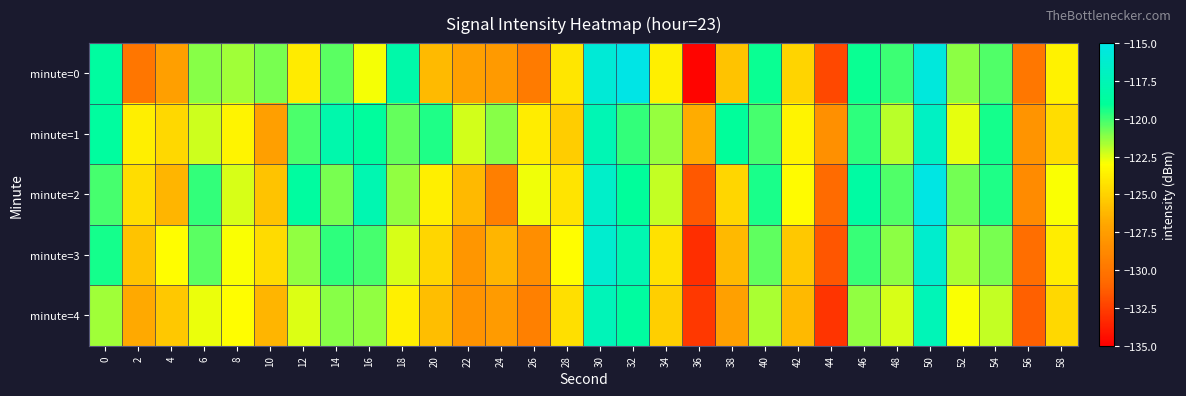

Reading left to right, extract all data points from this chart.

minute=0: 0=-118.7	2=-129.9	4=-127.4	6=-121.2	8=-121.5	10=-120.9	12=-123.9	14=-120.5	16=-122.9	18=-118.1	20=-126.0	22=-127.3	24=-127.7	26=-129.7	28=-124.1	30=-115.9	32=-115.0	34=-123.7	36=-134.8	38=-125.7	40=-119.2	42=-124.9	44=-132.2	46=-119.2	48=-119.9	50=-115.5	52=-121.2	54=-120.3	56=-129.9	58=-123.6
minute=1: 0=-118.7	2=-123.7	4=-124.7	6=-122.2	8=-123.5	10=-127.4	12=-120.2	14=-118.0	16=-118.8	18=-120.6	20=-119.5	22=-122.3	24=-121.1	26=-123.8	28=-125.2	30=-117.6	32=-119.8	34=-121.4	36=-126.7	38=-118.9	40=-120.1	42=-123.5	44=-128.3	46=-119.7	48=-121.9	50=-116.8	52=-122.6	54=-119.3	56=-128.1	58=-124.5
minute=2: 0=-120.1	2=-124.5	4=-126.3	6=-119.8	8=-122.4	10=-125.7	12=-118.6	14=-120.9	16=-117.8	18=-121.3	20=-123.7	22=-126.1	24=-129.4	26=-122.8	28=-124.2	30=-116.5	32=-118.9	34=-122.1	36=-131.5	38=-124.8	40=-119.4	42=-123.2	44=-130.7	46=-118.5	48=-120.3	50=-115.1	52=-120.8	54=-119.5	56=-128.6	58=-122.9
minute=3: 0=-119.3	2=-125.7	4=-123.1	6=-120.4	8=-122.9	10=-124.6	12=-121.3	14=-119.7	16=-120.1	18=-122.4	20=-124.8	22=-127.9	24=-126.3	26=-128.5	28=-123.1	30=-116.2	32=-117.8	34=-124.3	36=-133.2	38=-126.1	40=-120.5	42=-125.4	44=-131.6	46=-119.9	48=-121.2	50=-116.3	52=-121.7	54=-120.9	56=-130.4	58=-123.8
minute=4: 0=-121.5	2=-126.8	4=-125.4	6=-122.7	8=-123.1	10=-126.3	12=-122.5	14=-121.1	16=-121.3	18=-123.6	20=-125.9	22=-128.2	24=-127.6	26=-129.3	28=-124.4	30=-117.4	32=-118.6	34=-125.1	36=-132.8	38=-127.3	40=-121.7	42=-126.1	44=-132.9	46=-121.3	48=-122.4	50=-117.5	52=-122.9	54=-122.1	56=-131.2	58=-124.7